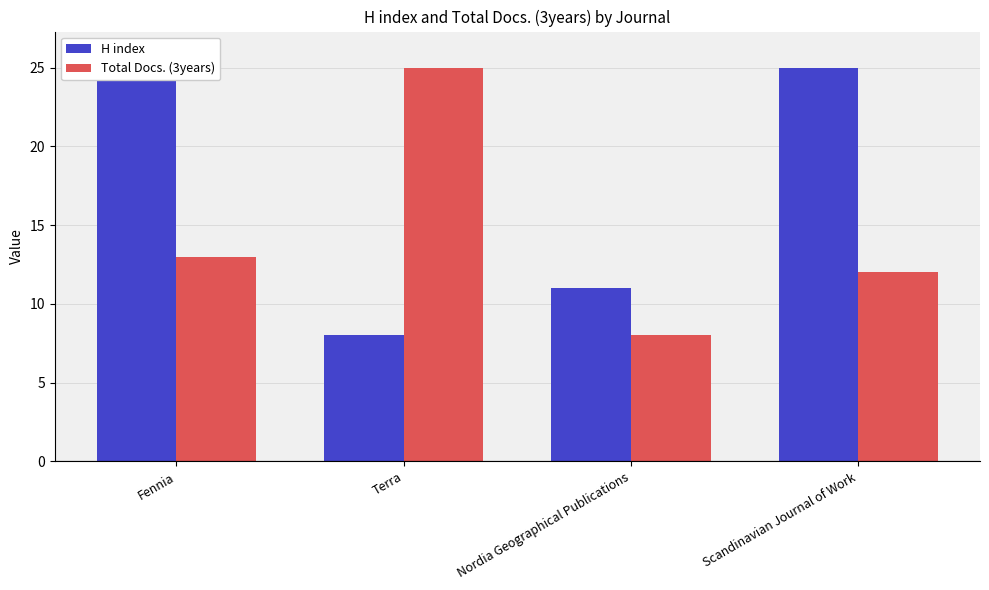

What position from the left is Scandinavian Journal of Work?

4